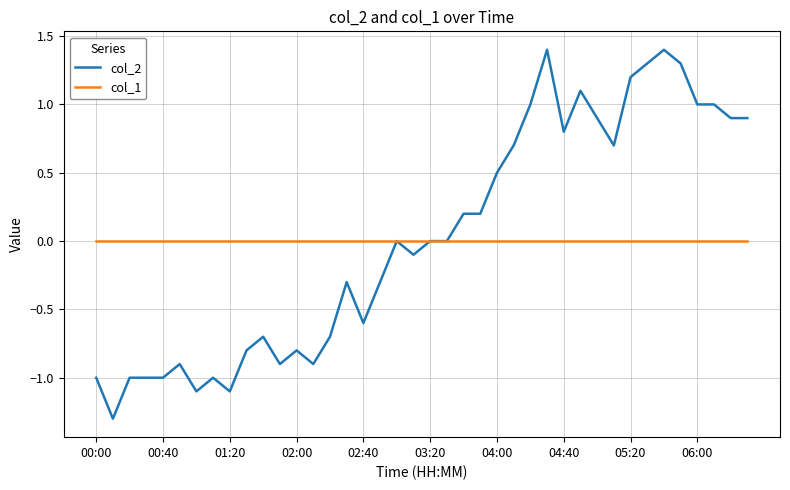

Reading right to left, extract all data points from this chart.

col_2: 0.9	0.9	1.0	1.0	1.3	1.4	1.3	1.2	0.7	0.9	1.1	0.8	1.4	1.0	0.7	0.5	0.2	0.2	0.0	0.0	-0.1	0.0	-0.3	-0.6	-0.3	-0.7	-0.9	-0.8	-0.9	-0.7	-0.8	-1.1	-1.0	-1.1	-0.9	-1.0	-1.0	-1.0	-1.3	-1.0
col_1: 0.0	0.0	0.0	0.0	0.0	0.0	0.0	0.0	0.0	0.0	0.0	0.0	0.0	0.0	0.0	0.0	0.0	0.0	0.0	0.0	0.0	0.0	0.0	0.0	0.0	0.0	0.0	0.0	0.0	0.0	0.0	0.0	0.0	0.0	0.0	0.0	0.0	0.0	0.0	0.0